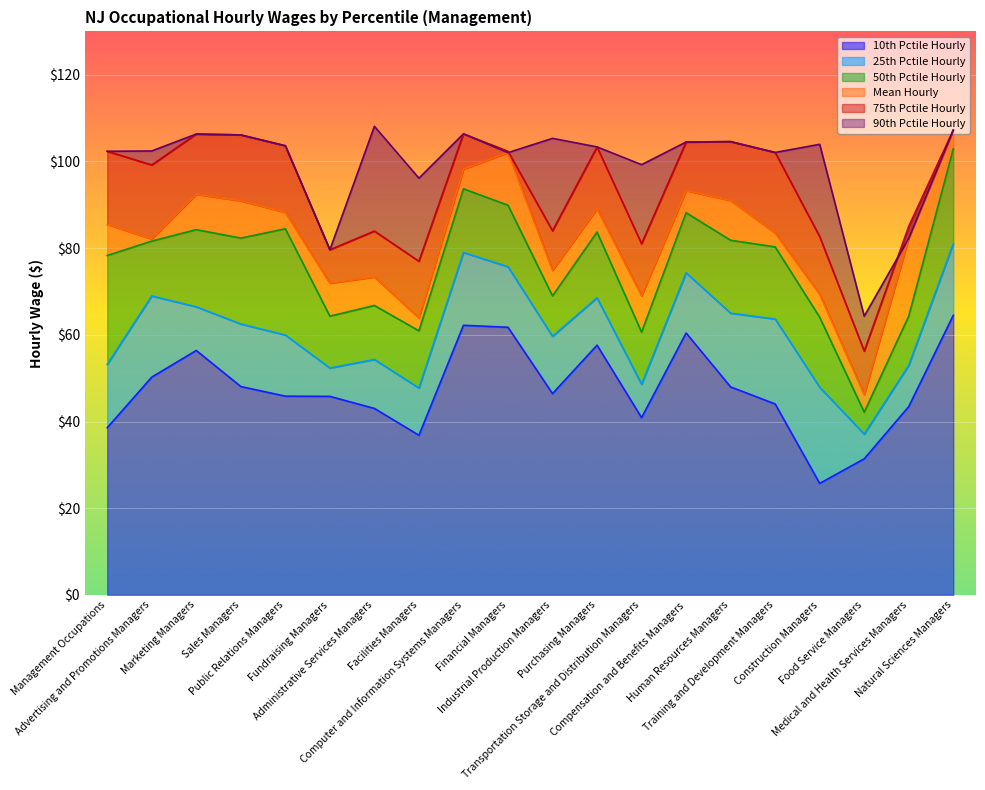

Reading left to right, what are all the values shown in this chart?

10th Pctile Hourly: Management Occupations=38.6	Advertising and Promotions Managers=50.2	Marketing Managers=56.4	Sales Managers=48.1	Public Relations Managers=45.9	Fundraising Managers=45.8	Administrative Services Managers=43.0	Facilities Managers=36.8	Computer and Information Systems Managers=62.2	Financial Managers=61.7	Industrial Production Managers=46.4	Purchasing Managers=57.6	Transportation Storage and Distribution Managers=40.9	Compensation and Benefits Managers=60.4	Human Resources Managers=48.0	Training and Development Managers=44.0	Construction Managers=25.7	Food Service Managers=31.4	Medical and Health Services Managers=43.5	Natural Sciences Managers=64.5
25th Pctile Hourly: Management Occupations=53.2	Advertising and Promotions Managers=69.0	Marketing Managers=66.5	Sales Managers=62.5	Public Relations Managers=60.0	Fundraising Managers=52.3	Administrative Services Managers=54.3	Facilities Managers=47.7	Computer and Information Systems Managers=79.0	Financial Managers=75.7	Industrial Production Managers=59.6	Purchasing Managers=68.5	Transportation Storage and Distribution Managers=48.6	Compensation and Benefits Managers=74.3	Human Resources Managers=65.0	Training and Development Managers=63.6	Construction Managers=47.9	Food Service Managers=37.1	Medical and Health Services Managers=53.0	Natural Sciences Managers=81.0
50th Pctile Hourly: Management Occupations=78.3	Advertising and Promotions Managers=81.6	Marketing Managers=84.3	Sales Managers=82.3	Public Relations Managers=84.5	Fundraising Managers=64.3	Administrative Services Managers=66.8	Facilities Managers=60.9	Computer and Information Systems Managers=93.7	Financial Managers=89.9	Industrial Production Managers=69.0	Purchasing Managers=83.7	Transportation Storage and Distribution Managers=60.6	Compensation and Benefits Managers=88.2	Human Resources Managers=81.8	Training and Development Managers=80.3	Construction Managers=64.0	Food Service Managers=42.2	Medical and Health Services Managers=64.3	Natural Sciences Managers=102.9
75th Pctile Hourly: Management Occupations=102.3	Advertising and Promotions Managers=99.2	Marketing Managers=106.3	Sales Managers=106.1	Public Relations Managers=103.6	Fundraising Managers=79.6	Administrative Services Managers=83.9	Facilities Managers=77.0	Computer and Information Systems Managers=106.4	Financial Managers=102.3	Industrial Production Managers=84.0	Purchasing Managers=103.3	Transportation Storage and Distribution Managers=81.0	Compensation and Benefits Managers=104.5	Human Resources Managers=104.6	Training and Development Managers=102.1	Construction Managers=82.7	Food Service Managers=56.2	Medical and Health Services Managers=85.0	Natural Sciences Managers=107.2
Mean Hourly: Management Occupations=85.5	Advertising and Promotions Managers=82.1	Marketing Managers=92.4	Sales Managers=90.9	Public Relations Managers=88.2	Fundraising Managers=71.9	Administrative Services Managers=73.3	Facilities Managers=63.9	Computer and Information Systems Managers=98.2	Financial Managers=102.0	Industrial Production Managers=74.9	Purchasing Managers=89.1	Transportation Storage and Distribution Managers=69.0	Compensation and Benefits Managers=93.3	Human Resources Managers=91.0	Training and Development Managers=83.5	Construction Managers=69.3	Food Service Managers=46.2	Medical and Health Services Managers=82.3	Natural Sciences Managers=107.2
90th Pctile Hourly: Management Occupations=102.3	Advertising and Promotions Managers=102.4	Marketing Managers=106.3	Sales Managers=106.1	Public Relations Managers=103.6	Fundraising Managers=79.6	Administrative Services Managers=108.1	Facilities Managers=96.1	Computer and Information Systems Managers=106.4	Financial Managers=102.0	Industrial Production Managers=105.3	Purchasing Managers=103.3	Transportation Storage and Distribution Managers=99.3	Compensation and Benefits Managers=104.5	Human Resources Managers=104.6	Training and Development Managers=102.1	Construction Managers=104.0	Food Service Managers=64.3	Medical and Health Services Managers=82.3	Natural Sciences Managers=107.2